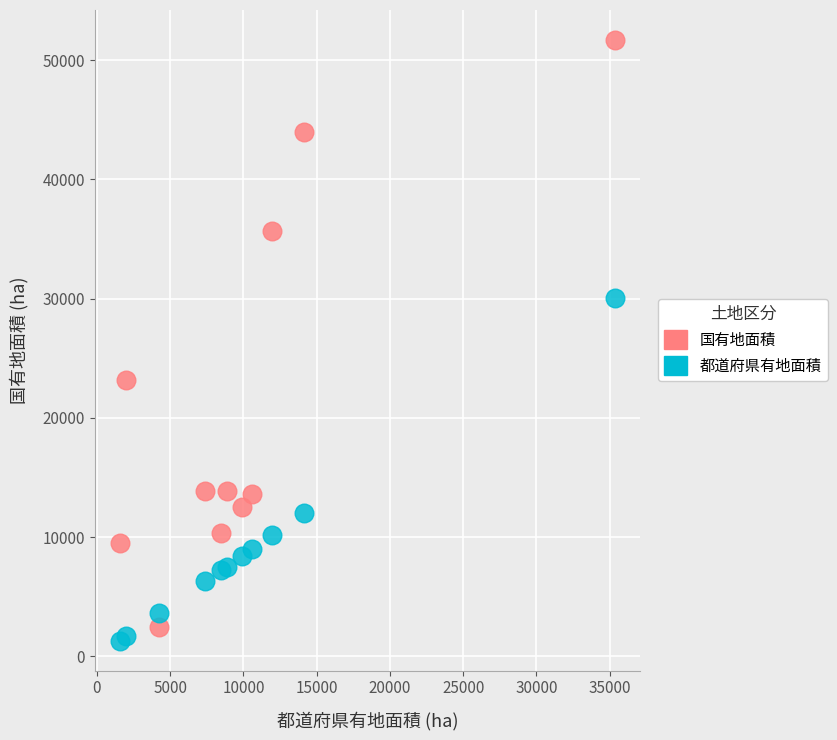

What is the X range (max minus min) for the scatter plot?

33799.0